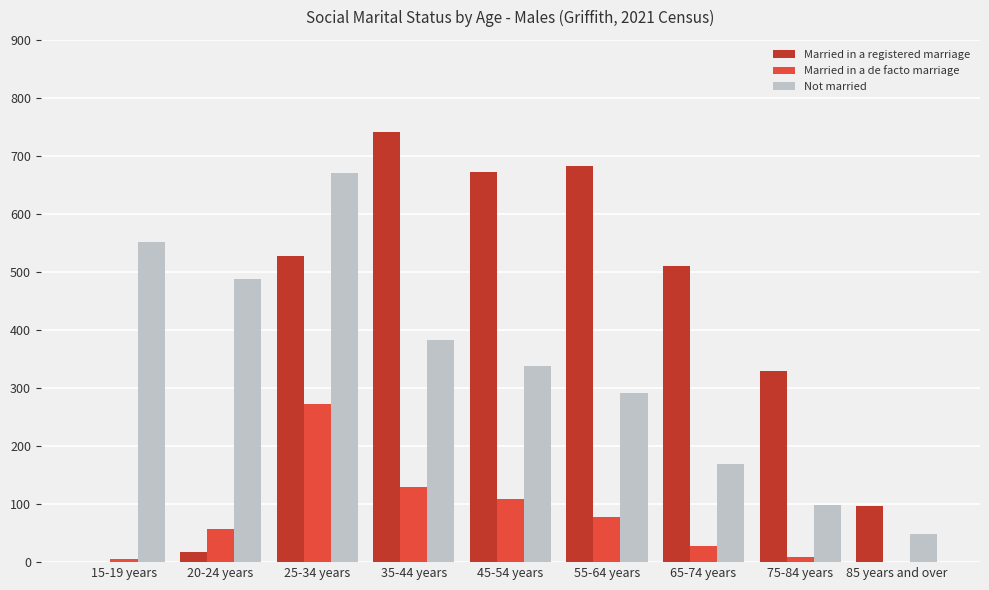

How many series are shown in this chart?

3